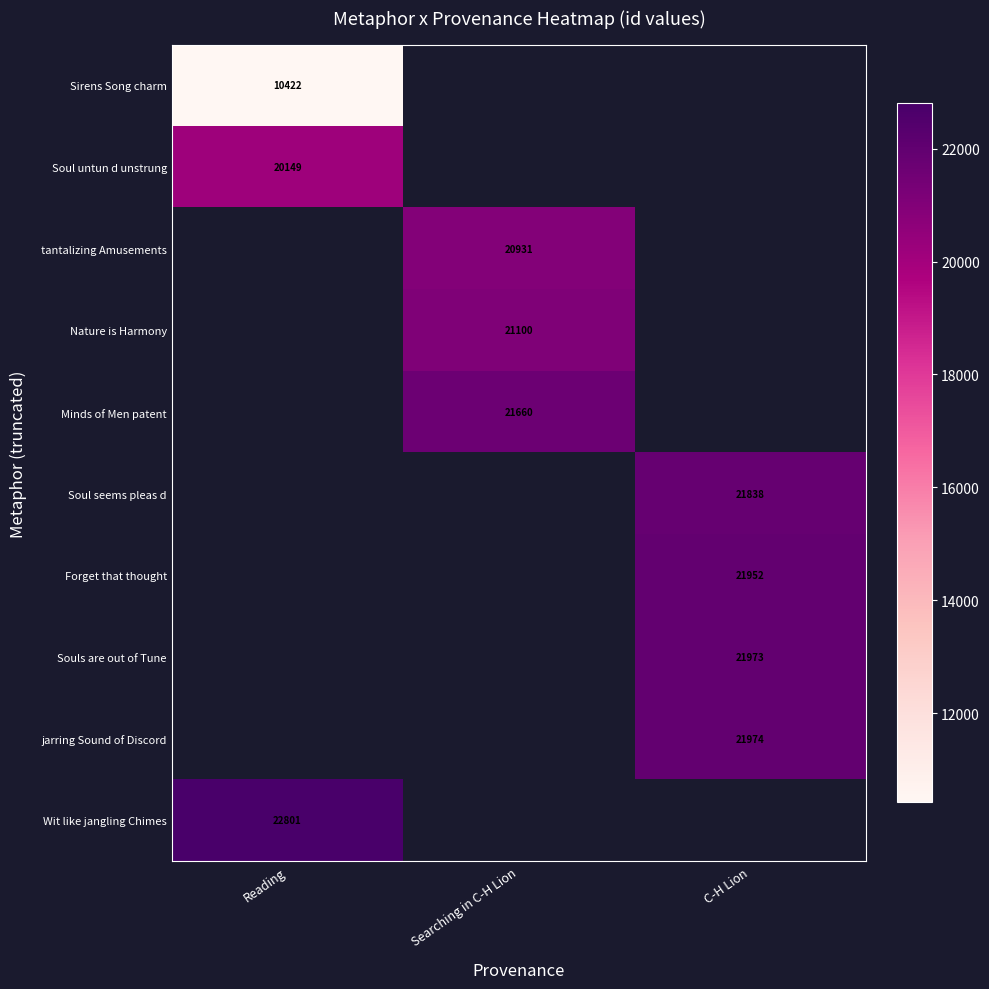

True or false: tantalizing Amusements has a value of 6144 at Searching in C-H Lion.

False